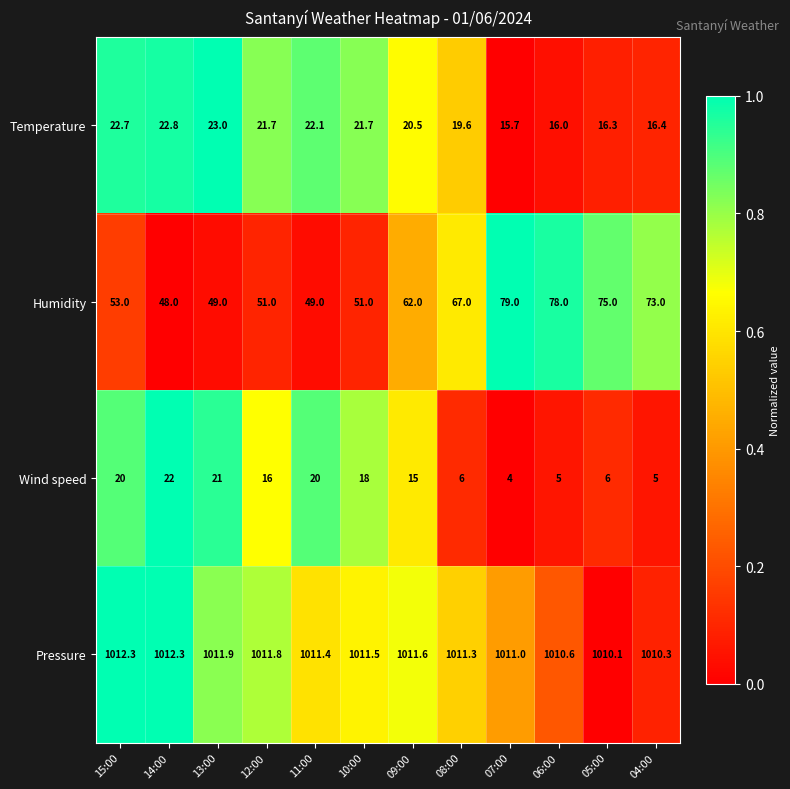

What is the sum of the Temperature values at 04:00 and 07:00?

32.1